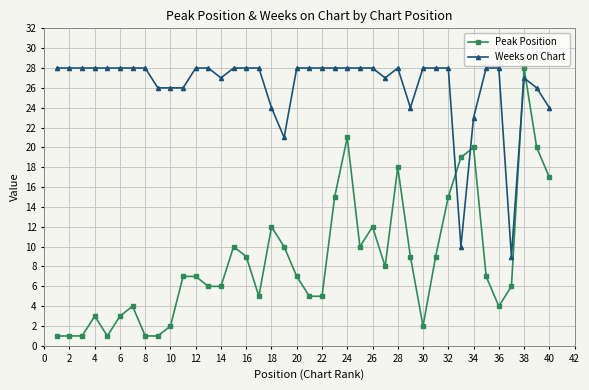

Count the number of categories in the chart.

40